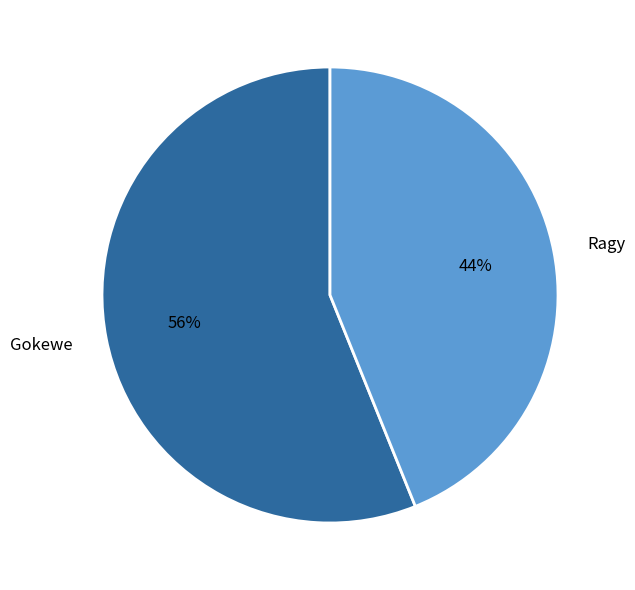

Which has a higher value, Ragy or Gokewe?

Gokewe